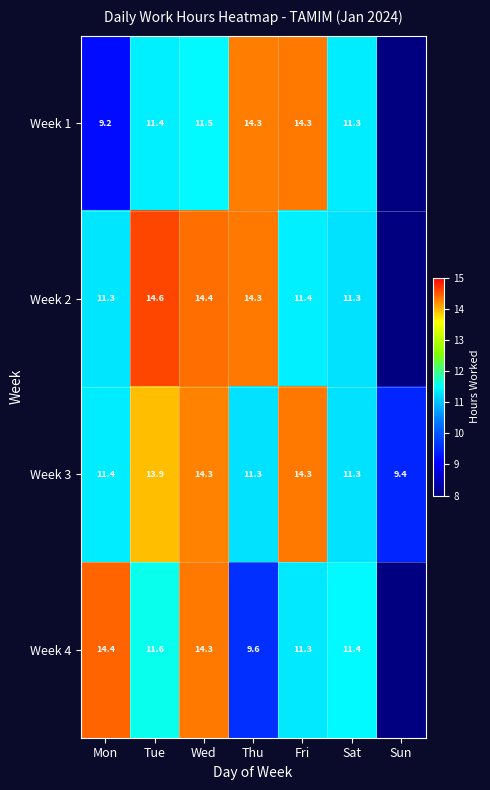

At Mon, list the series in order from smallest to largest.

Week 1, Week 2, Week 3, Week 4